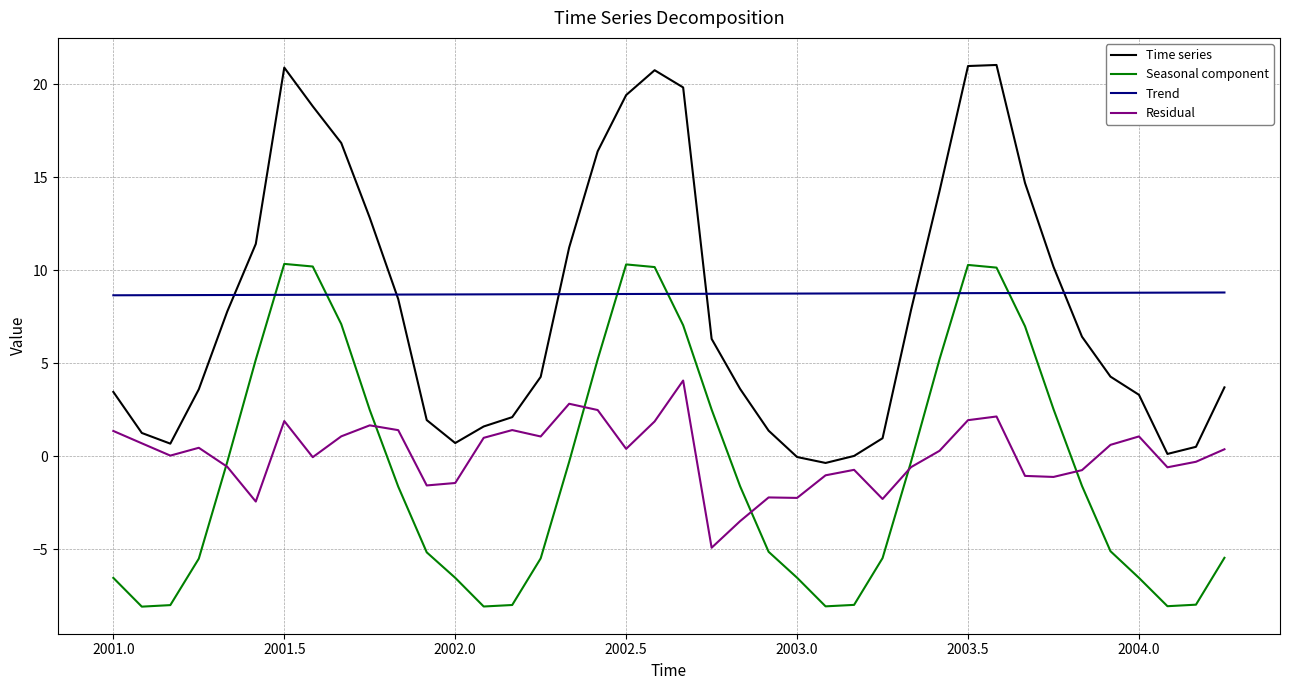

Which series ends up on top after the final intersection of Seasonal component and Residual?

Residual